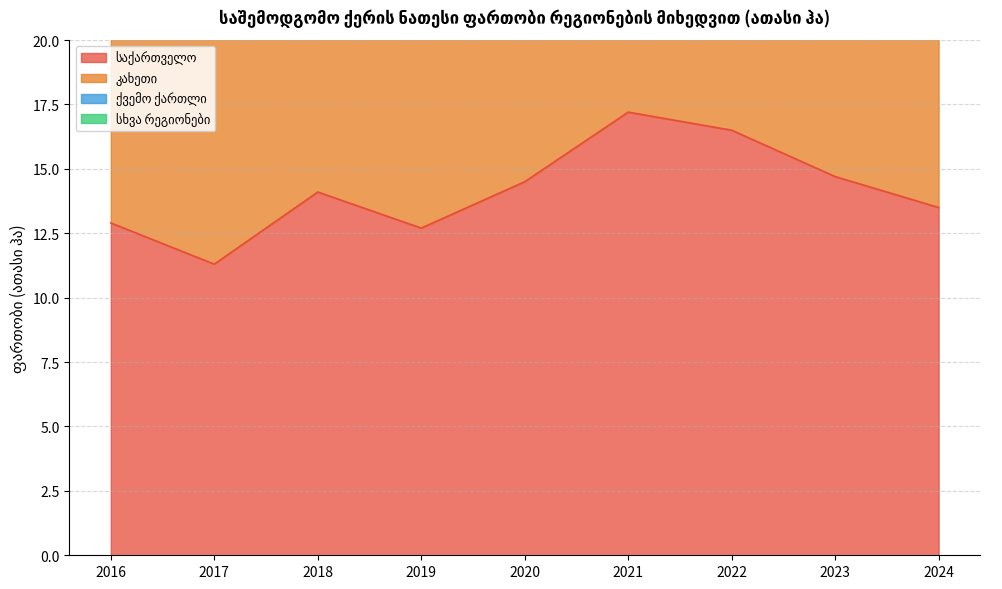

What is the sum of the საქართველო values at 2023 and 2024?

28.2